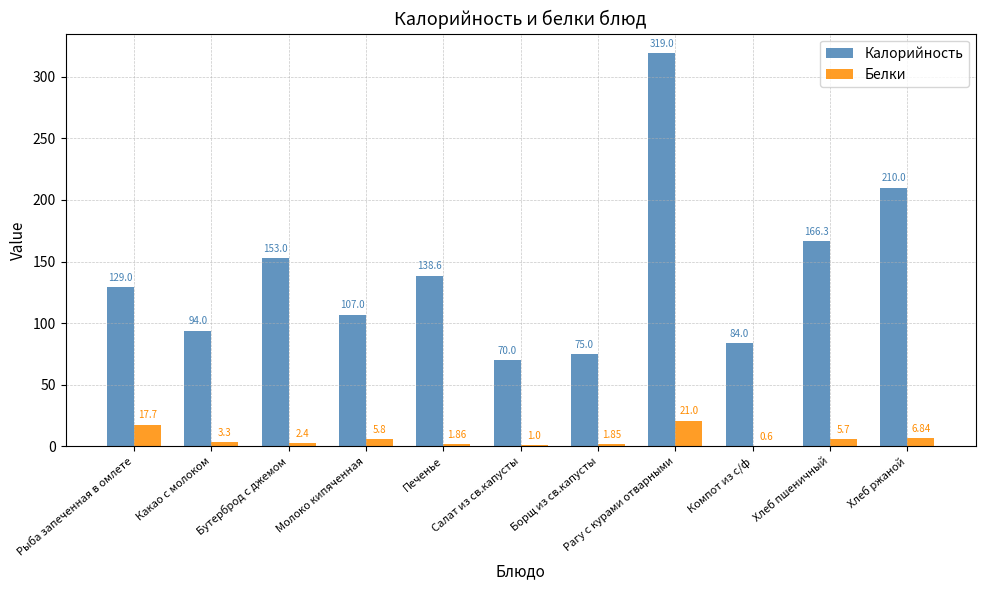

What is the sum of all Калорийность values?

1545.9